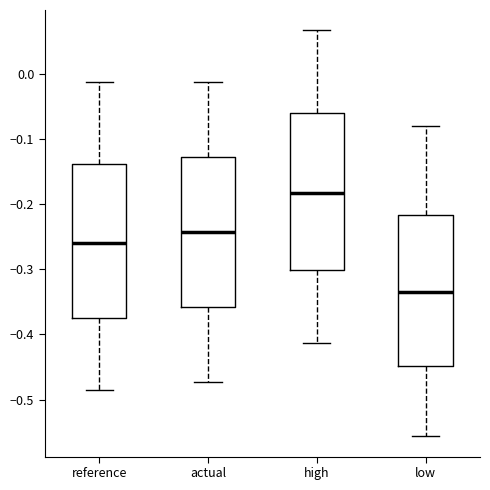

Reading left to right, read every box against the y-axis: the position of its median line, the range the box covers, and the ends of its whiskers. The values are not printed on the chart, so give them approximately, as read against the axis.

reference: median -0.26, box -0.37 to -0.14, whiskers -0.49 to -0.01
actual: median -0.24, box -0.36 to -0.13, whiskers -0.47 to -0.01
high: median -0.18, box -0.30 to -0.06, whiskers -0.41 to 0.07
low: median -0.33, box -0.45 to -0.22, whiskers -0.56 to -0.08